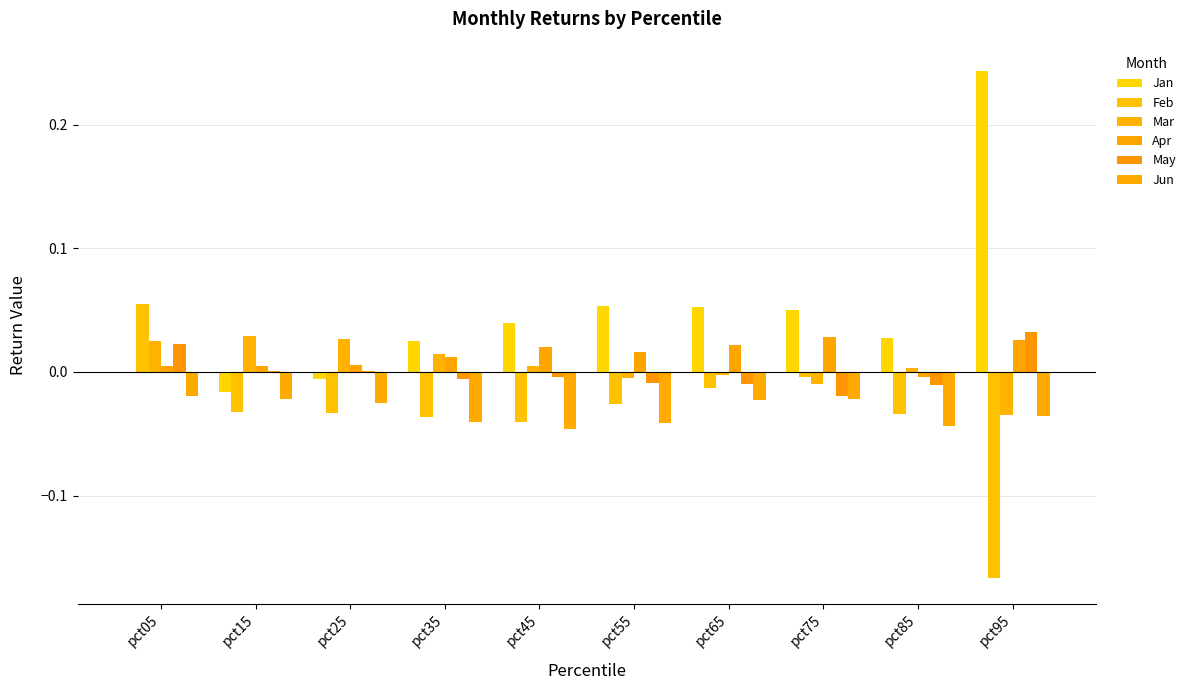

What is the spread (max minus min) of values at pct15?

0.1